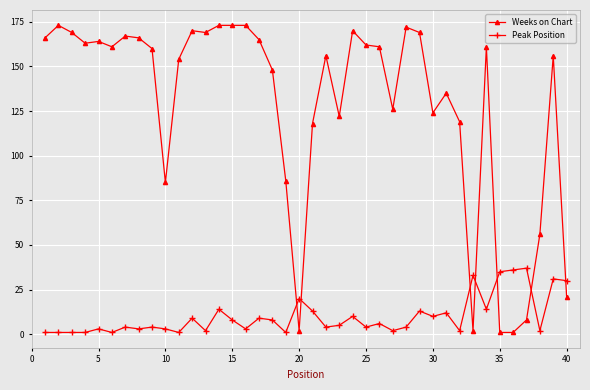

How many lines are shown in the chart?

2